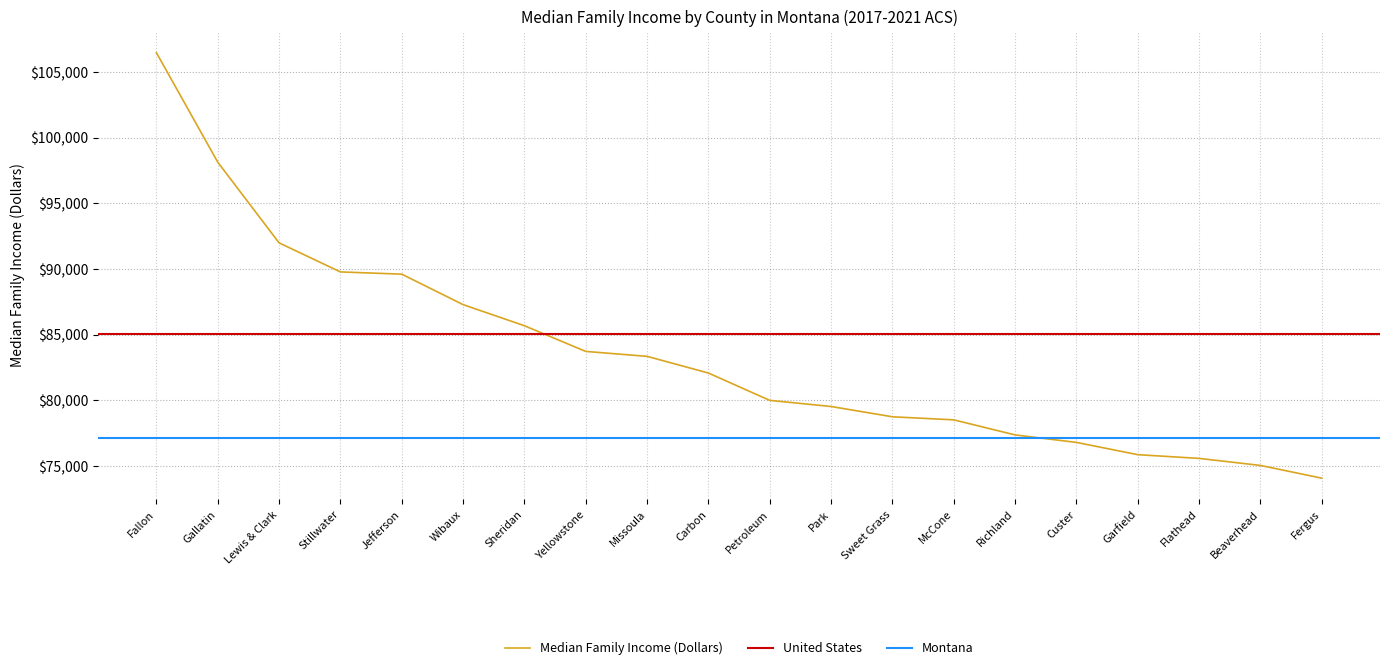

The value at Park is 79534. True or false?

True